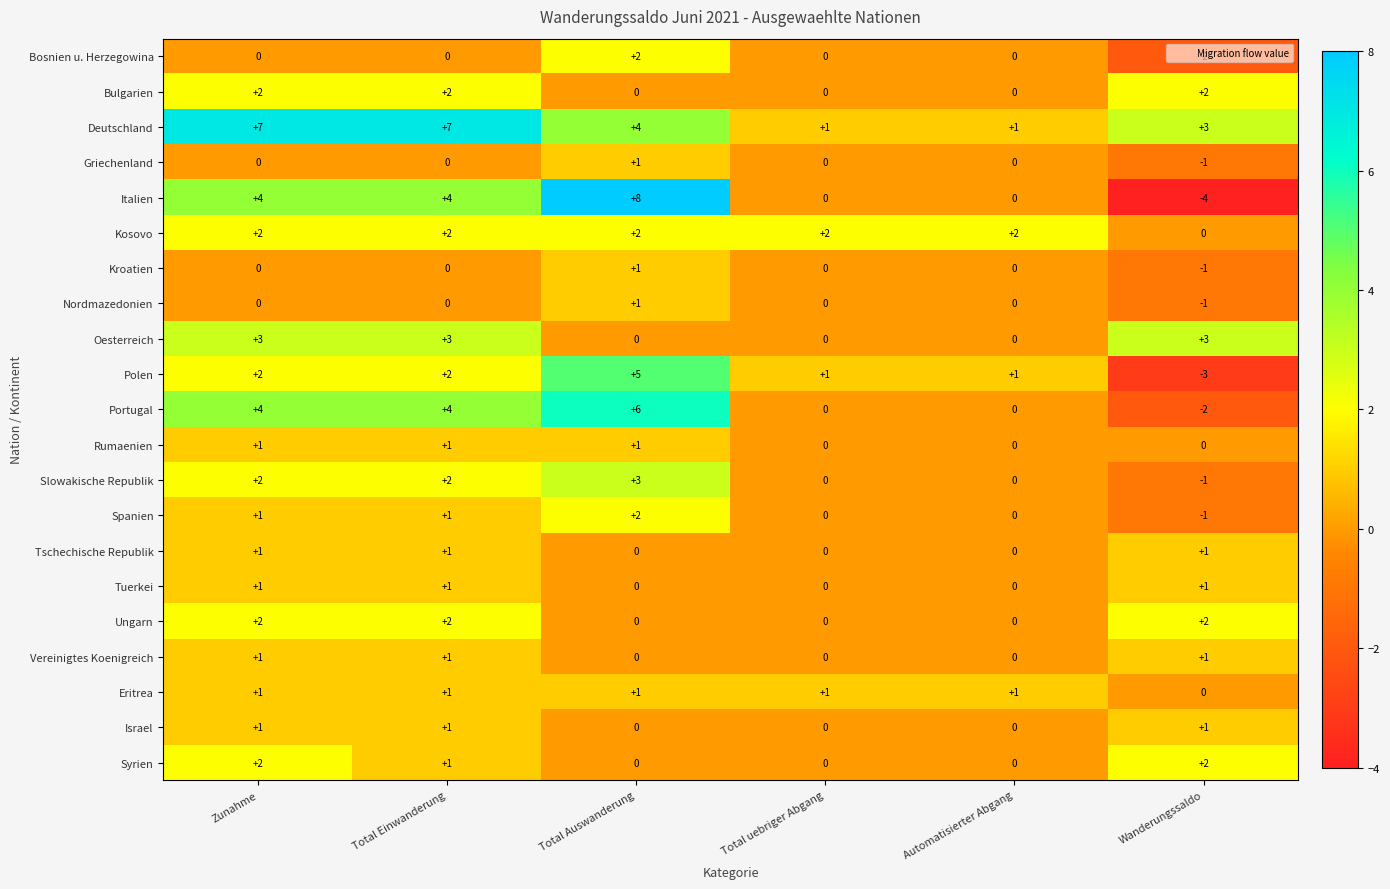

What is the difference between the highest and lowest values at Automatisierter Abgang?

2